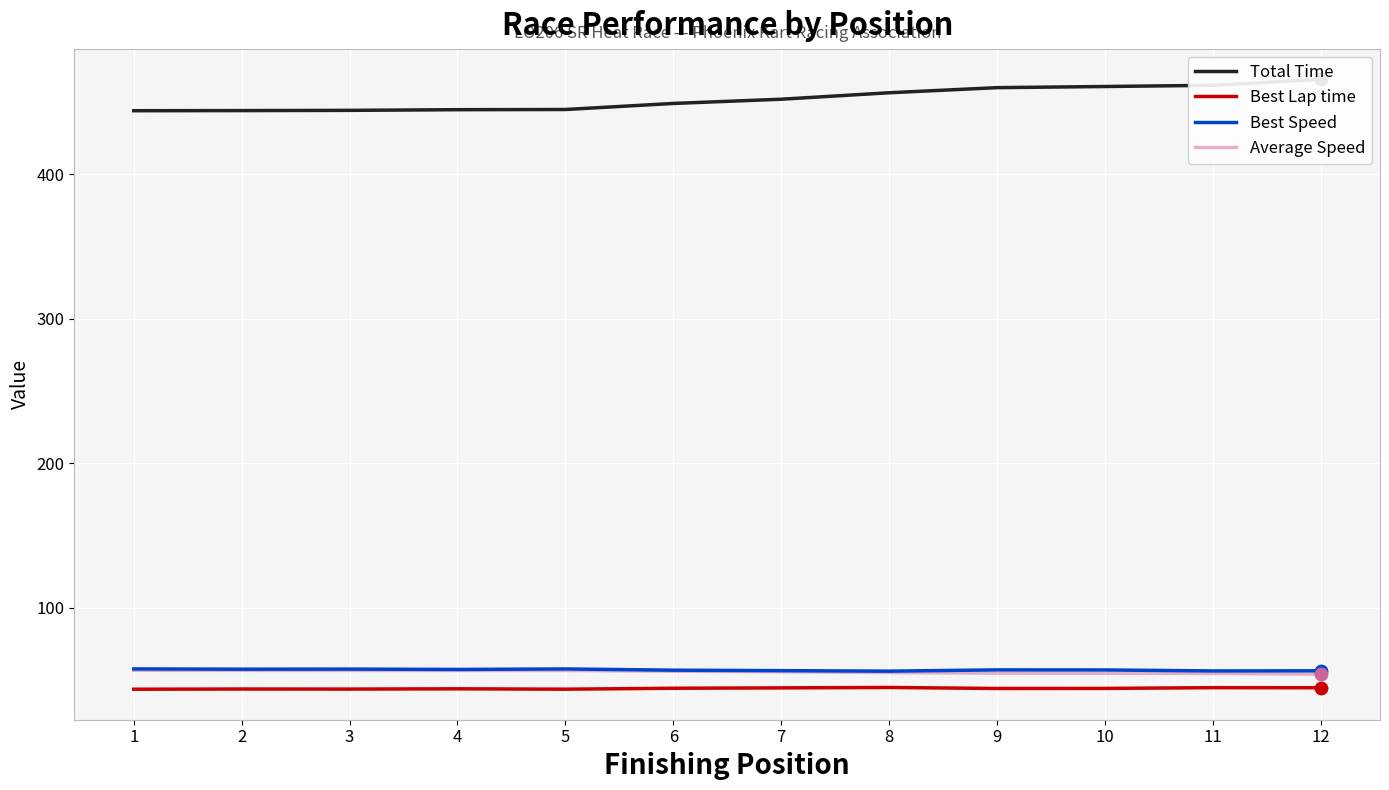

Is the value of Best Lap time at 4 greater than the value of Best Speed at 1?

No